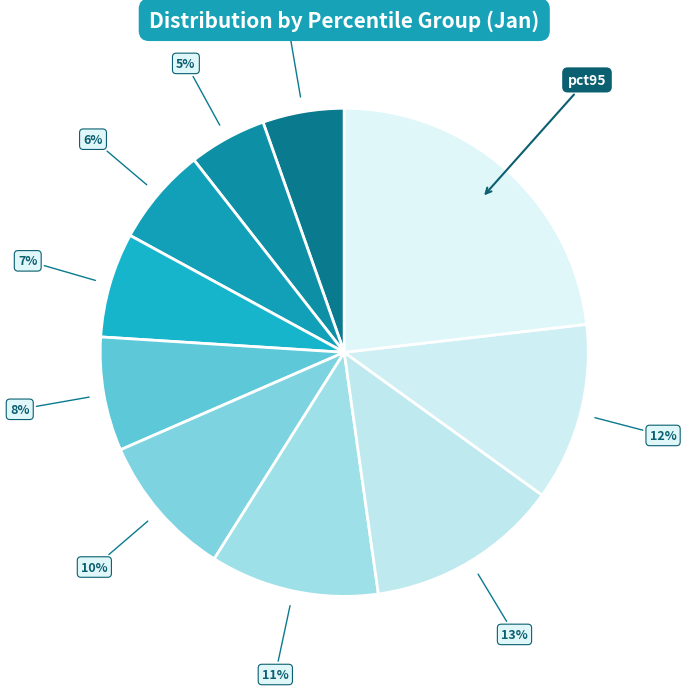

To the nearest percent, what is the difference between the largest and smallest slice percentages?

18%